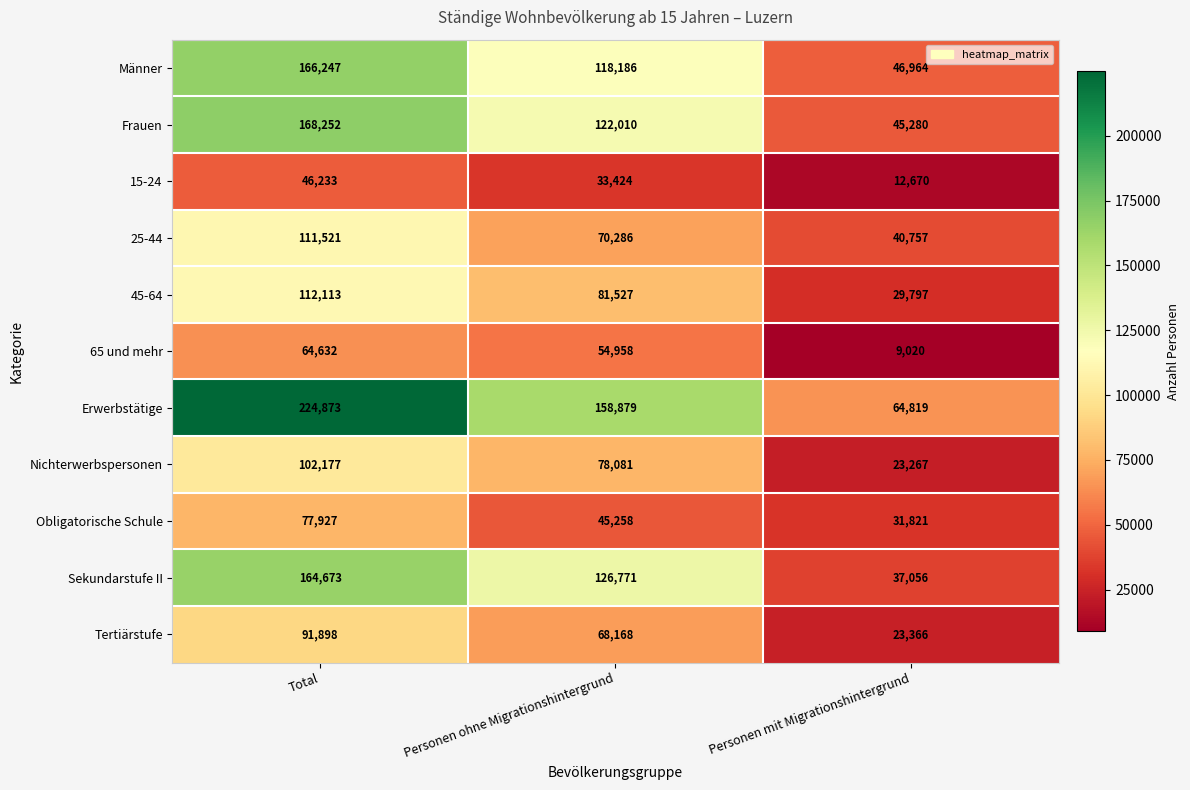

What is the sum of the Erwerbstätige values at Personen ohne Migrationshintergrund and Personen mit Migrationshintergrund?

223698